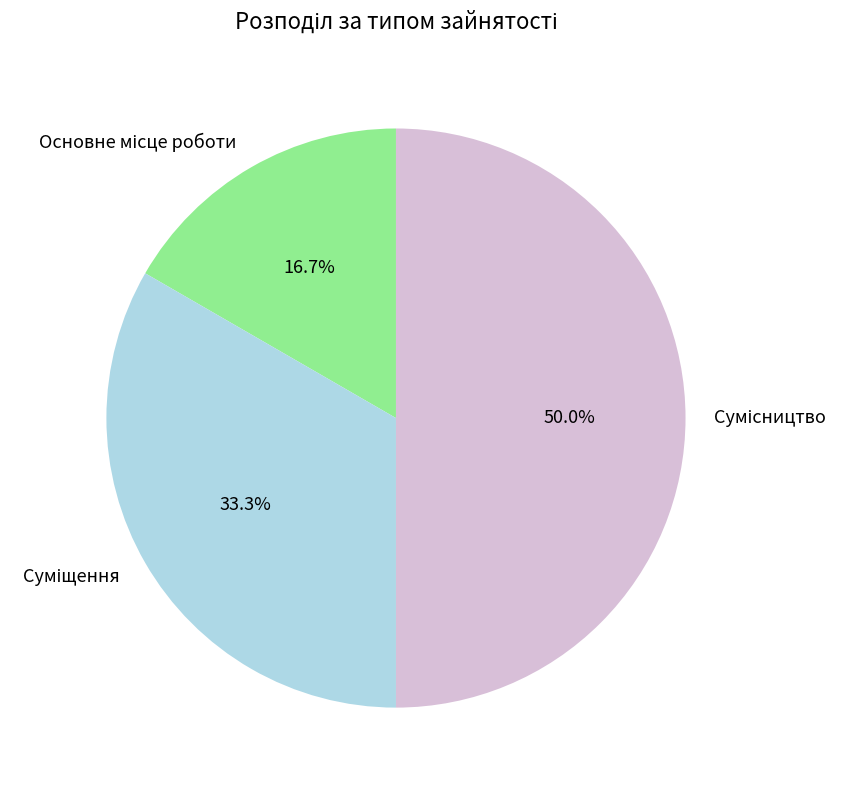

Which slice is the smallest?

Основне місце роботи